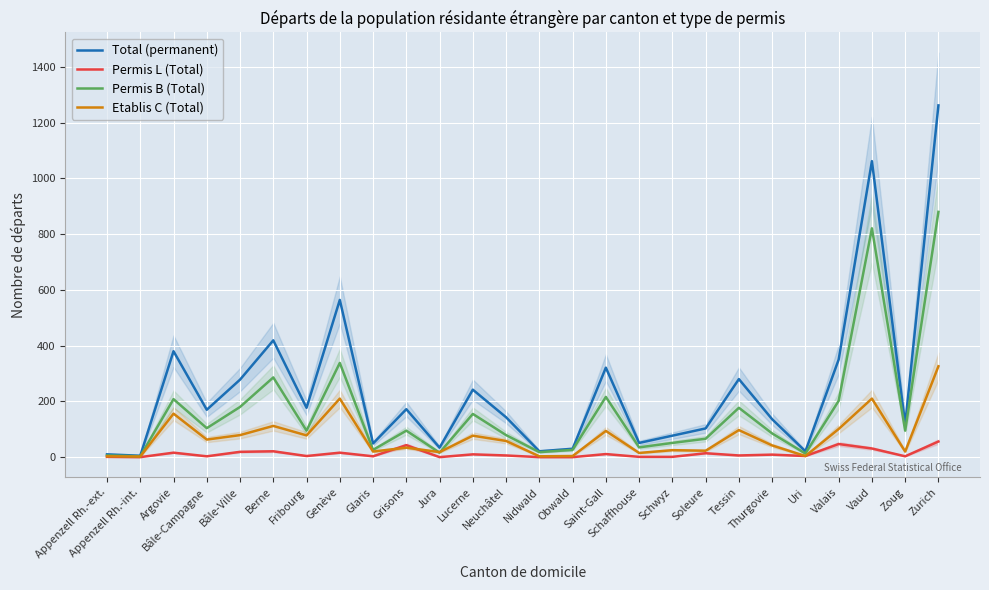

What is the greatest value displayed?

1262